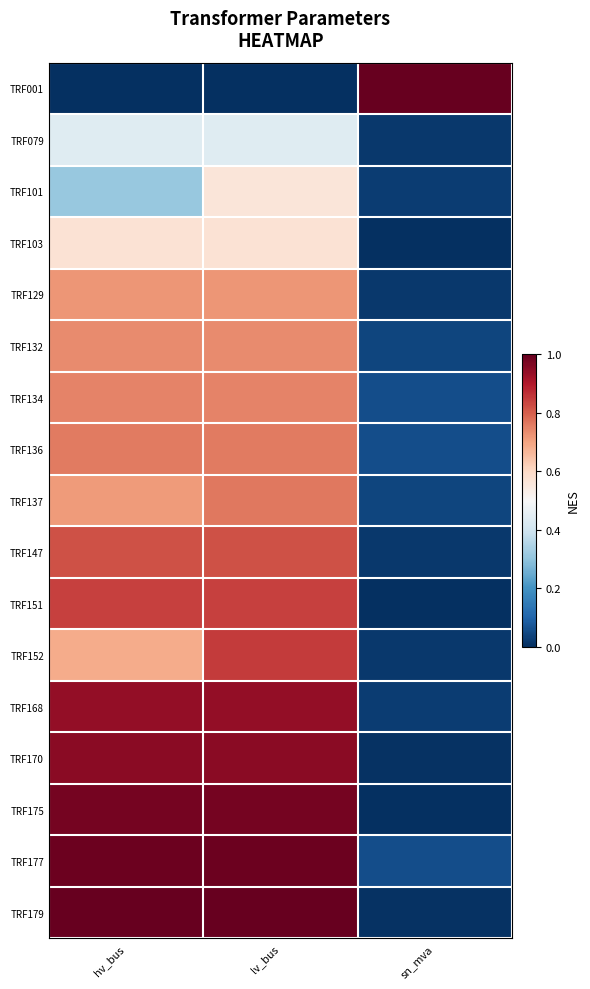

Reading left to right, extract all data points from this chart.

TRF001: hv_bus=0.0	lv_bus=0.0	sn_mva=1.0
TRF079: hv_bus=0.4	lv_bus=0.4	sn_mva=0.0
TRF101: hv_bus=0.3	lv_bus=0.6	sn_mva=0.0
TRF103: hv_bus=0.6	lv_bus=0.6	sn_mva=0.0
TRF129: hv_bus=0.7	lv_bus=0.7	sn_mva=0.0
TRF132: hv_bus=0.7	lv_bus=0.7	sn_mva=0.0
TRF134: hv_bus=0.7	lv_bus=0.7	sn_mva=0.1
TRF136: hv_bus=0.8	lv_bus=0.8	sn_mva=0.1
TRF137: hv_bus=0.7	lv_bus=0.8	sn_mva=0.0
TRF147: hv_bus=0.8	lv_bus=0.8	sn_mva=0.0
TRF151: hv_bus=0.8	lv_bus=0.8	sn_mva=0.0
TRF152: hv_bus=0.7	lv_bus=0.8	sn_mva=0.0
TRF168: hv_bus=0.9	lv_bus=0.9	sn_mva=0.0
TRF170: hv_bus=0.9	lv_bus=0.9	sn_mva=0.0
TRF175: hv_bus=1.0	lv_bus=1.0	sn_mva=0.0
TRF177: hv_bus=1.0	lv_bus=1.0	sn_mva=0.1
TRF179: hv_bus=1.0	lv_bus=1.0	sn_mva=0.0